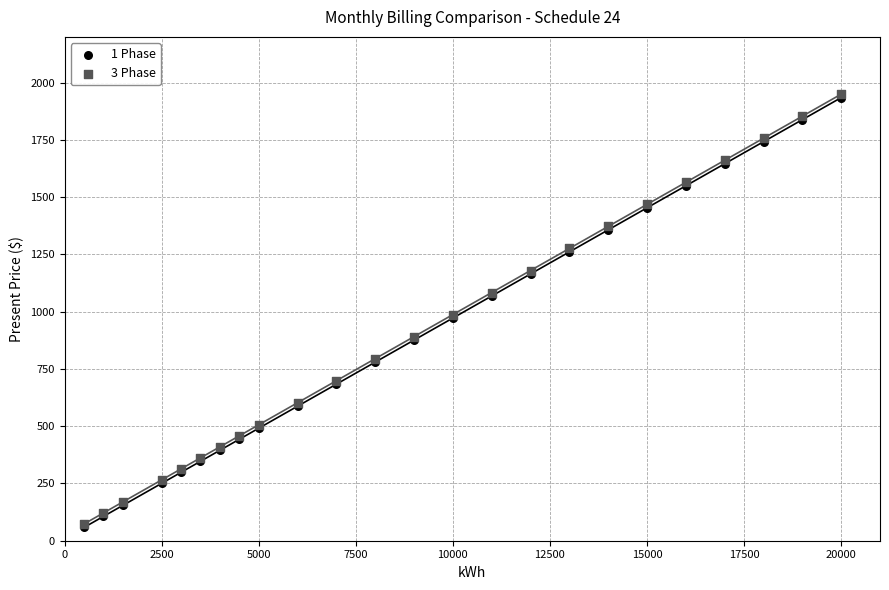

What are all the series names shown in the legend?

1 Phase, 3 Phase